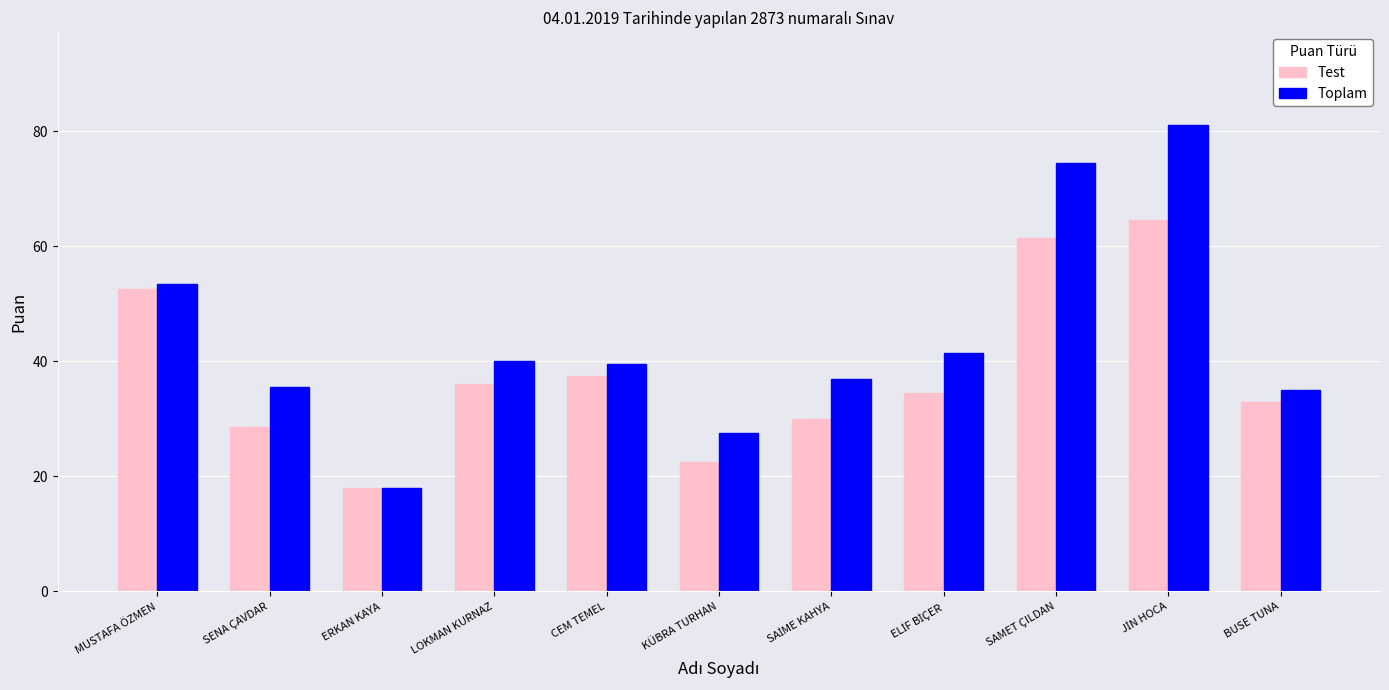

Reading right to left, what are all the values shown in this chart?

Test: 33.0	64.5	61.5	34.5	30.0	22.5	37.5	36.0	18.0	28.5	52.5
Toplam: 35.0	81.0	74.5	41.5	37.0	27.5	39.5	40.0	18.0	35.5	53.5